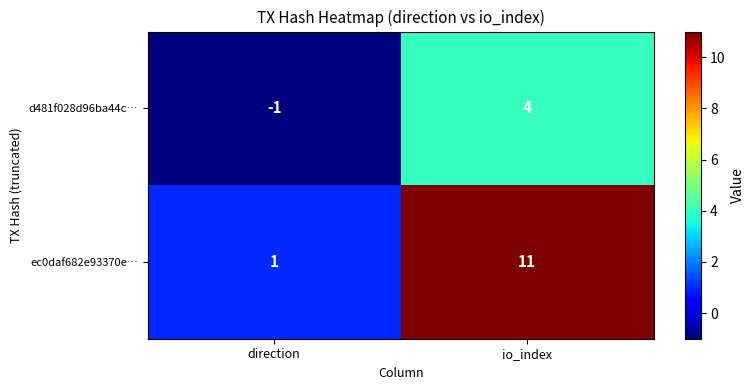

Rank the series at direction from highest to lowest value.

ec0daf682e93370e…, d481f028d96ba44c…